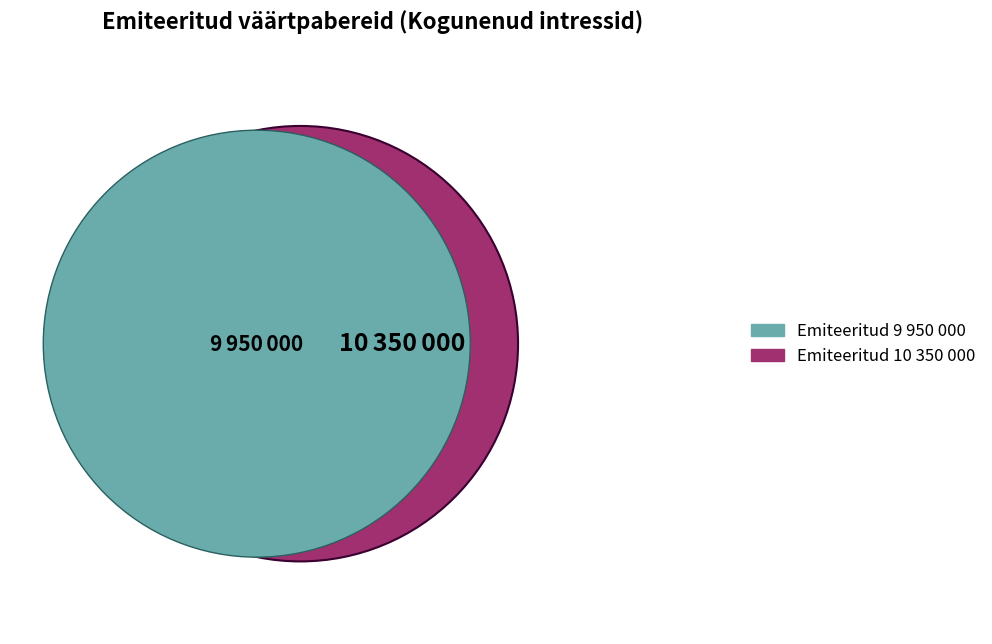

To the nearest percent, what portion does Emiteeritud 9950000 represent?

49%